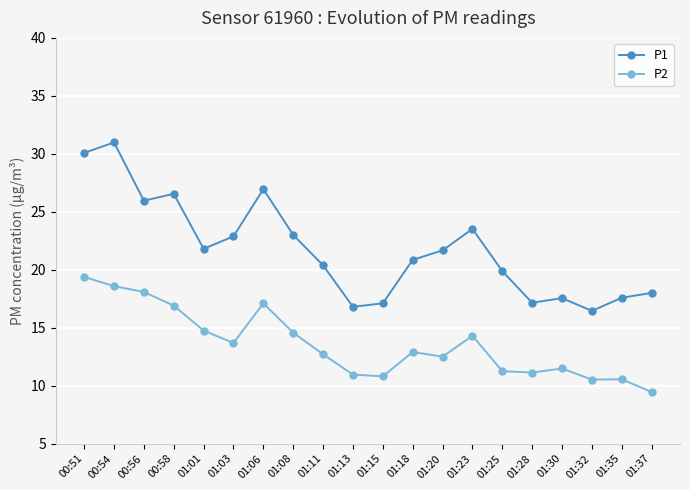

The P1 series shows 26.6 at 00:58. True or false?

True